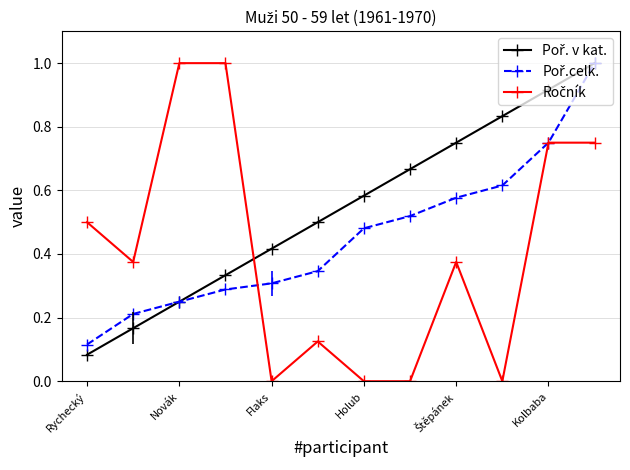

What is the greatest value displayed?

1.0